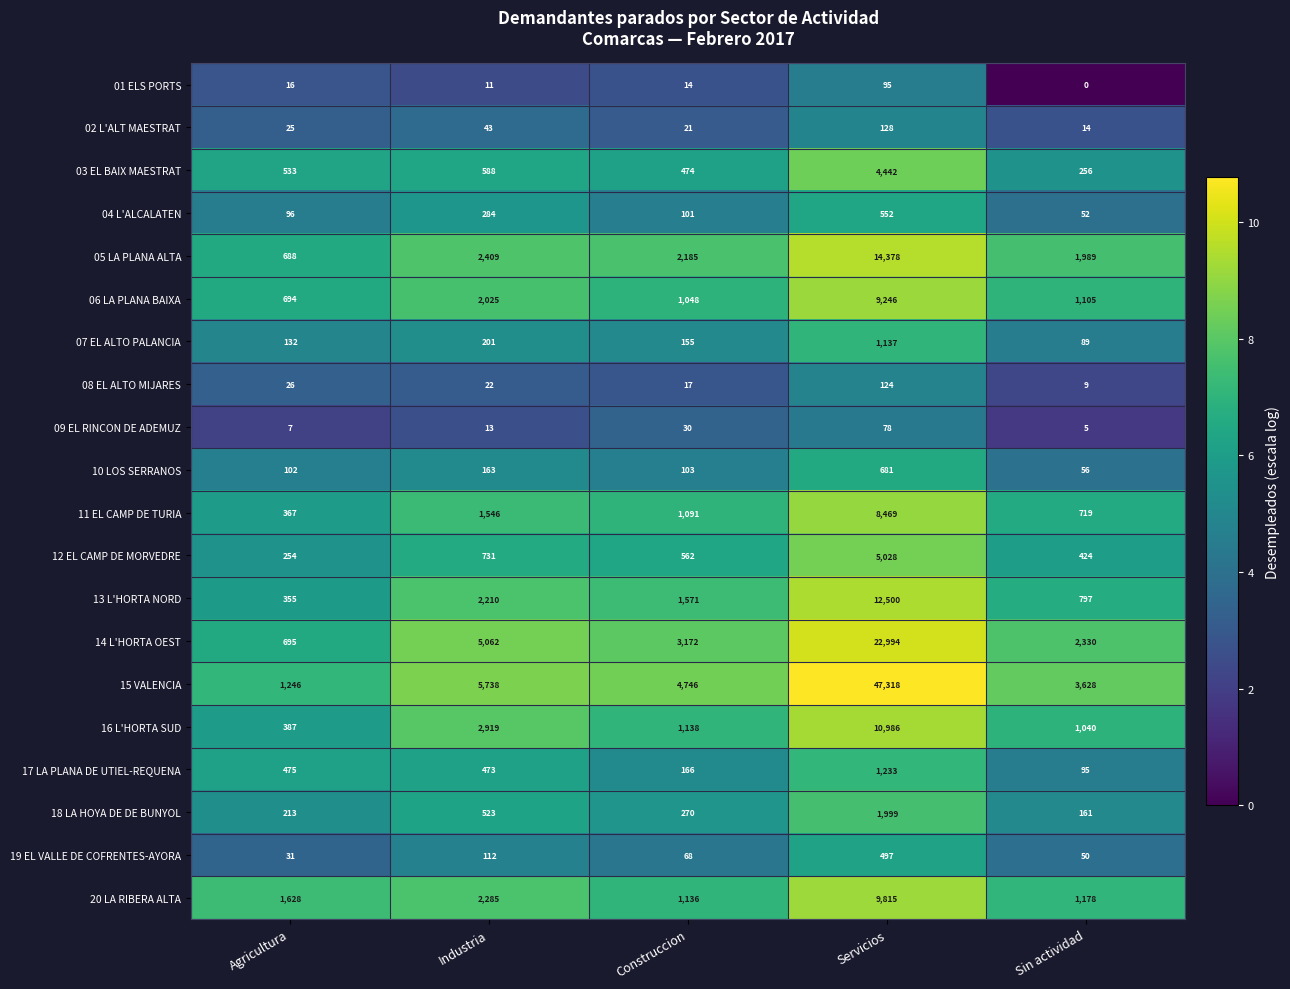

Between Agricultura and Sin actividad, which series saw the biggest shift?

15 VALENCIA